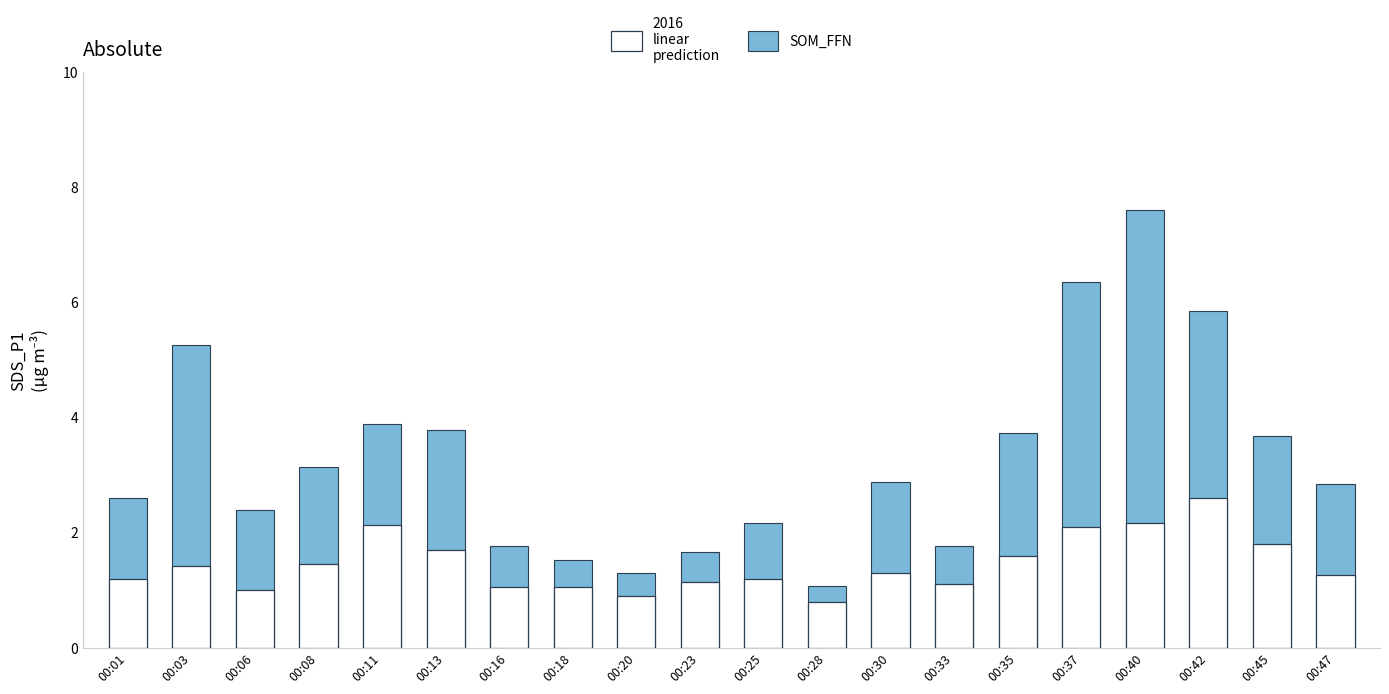

What is the spread (max minus min) of values at 00:37?

4.2